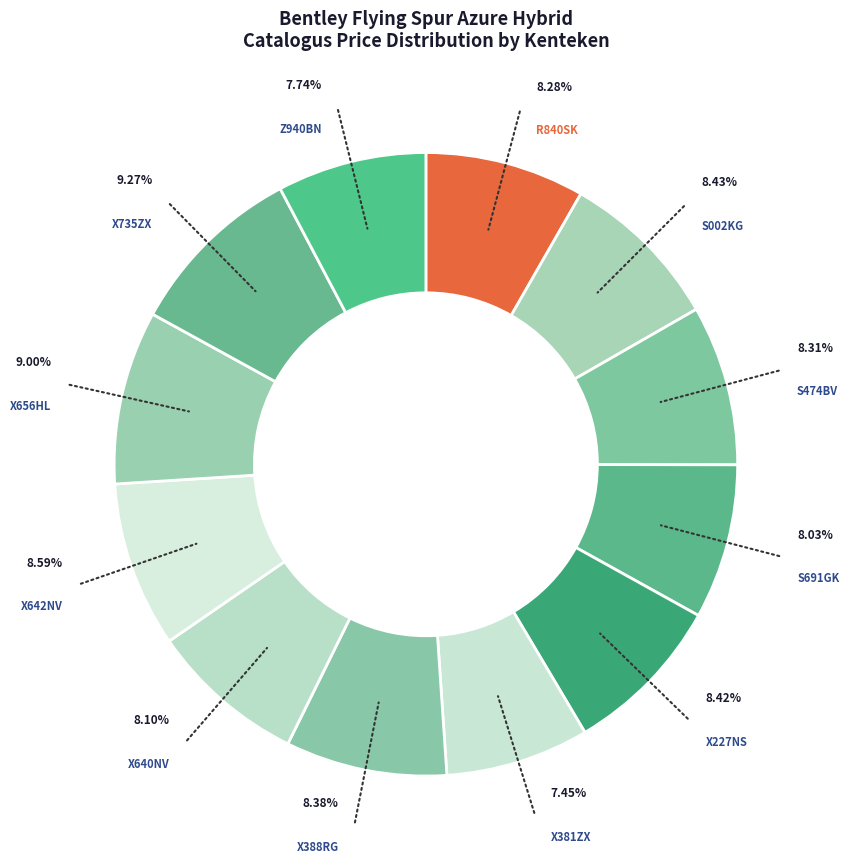

Rank the categories by value from lowest to highest.

X381ZX, Z940BN, S691GK, X640NV, R840SK, S474BV, X388RG, X227NS, S002KG, X642NV, X656HL, X735ZX